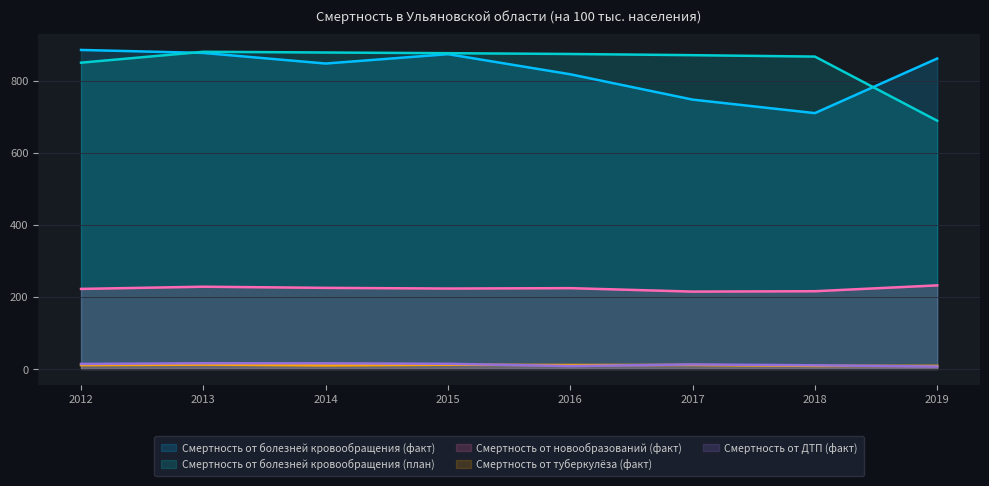

Does the chart display data point markers on the line(s)?

No